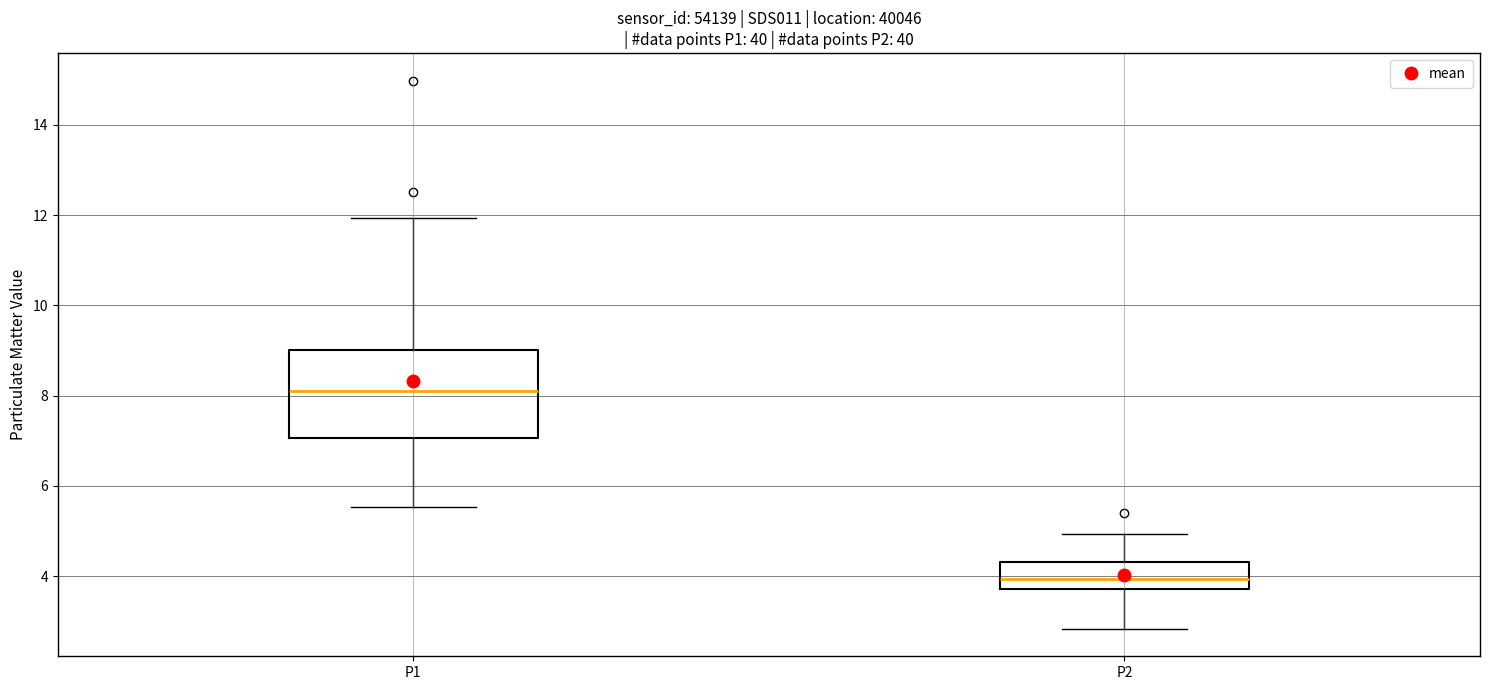

Reading left to right, transcribe this box plot: for each box, give where its median line is, the range the box spans, and where its two whiskers end, as read against the y-axis. The values are not printed on the chart, so give them approximately, as read against the axis.

P1: median 8.2, box 7.0 to 9.0, whiskers 5.6 to 12.0
P2: median 4.0, box 3.8 to 4.4, whiskers 2.8 to 5.0